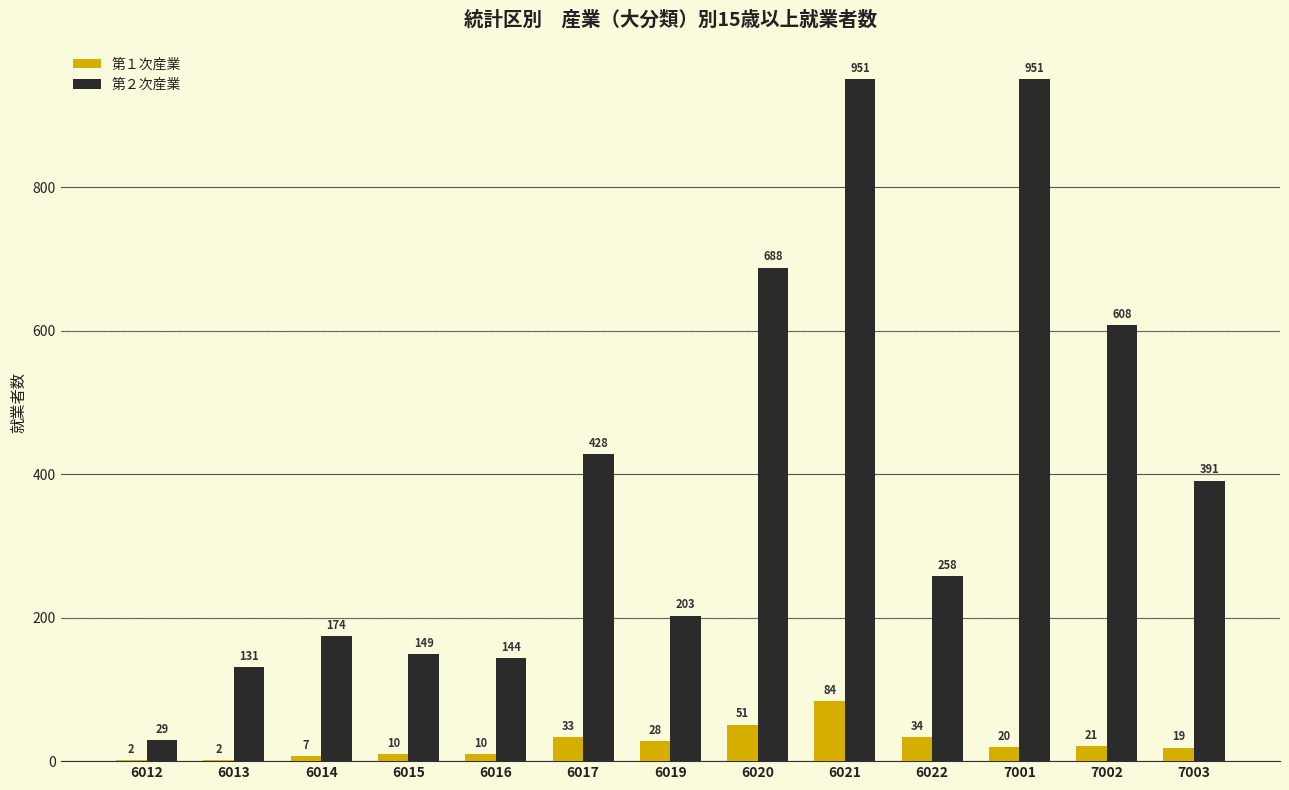

What is the average value of the 第２次産業 series?

393